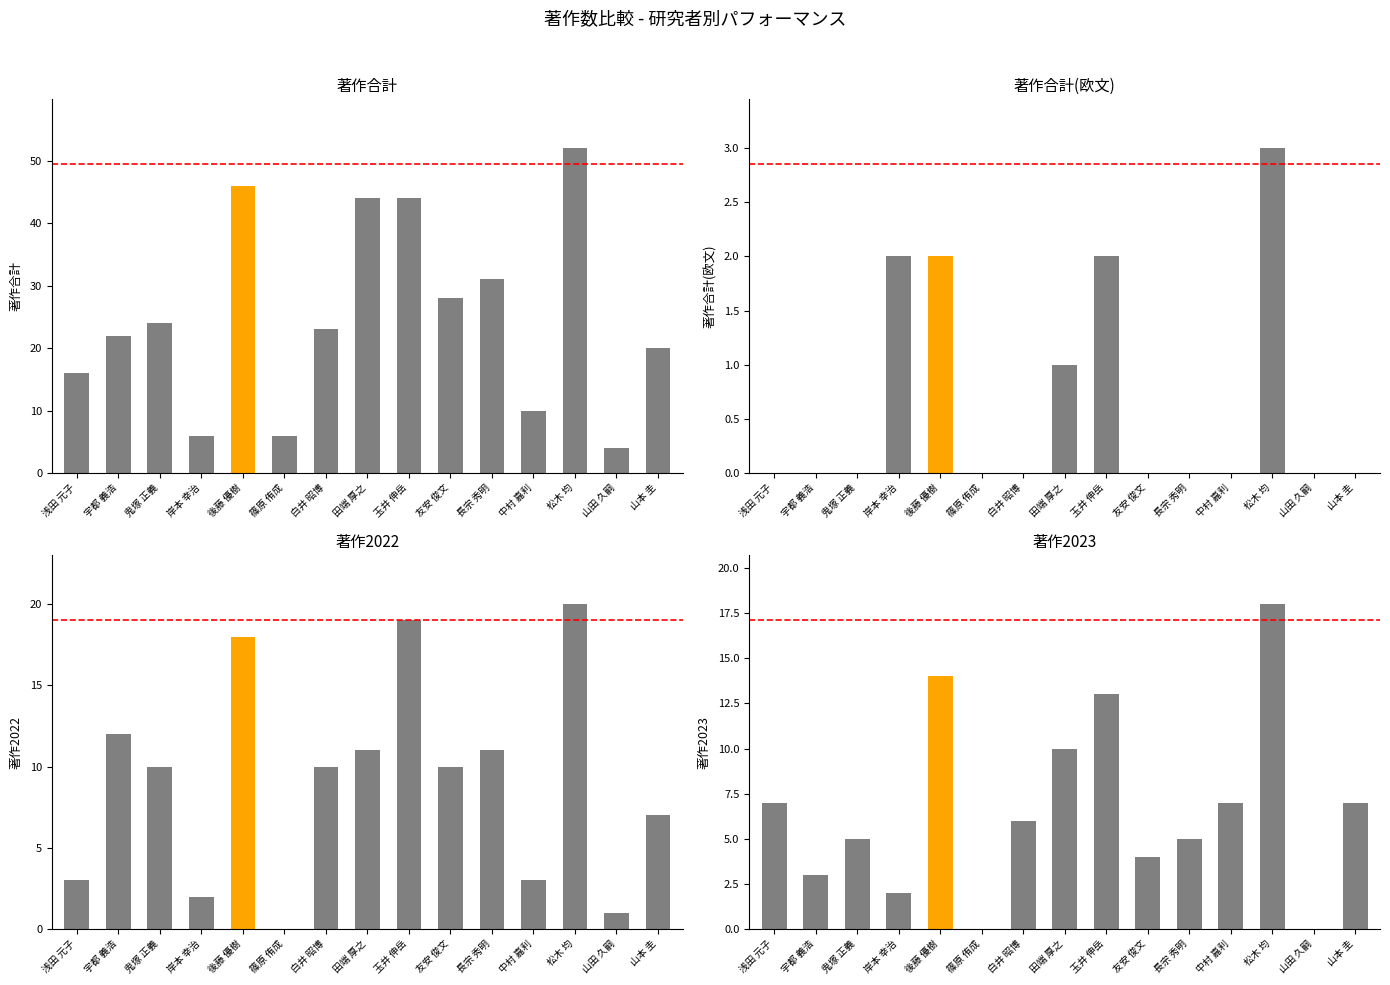

What are all the series names shown in the legend?

著作合計, 著作合計(欧文), 著作2022, 著作2023